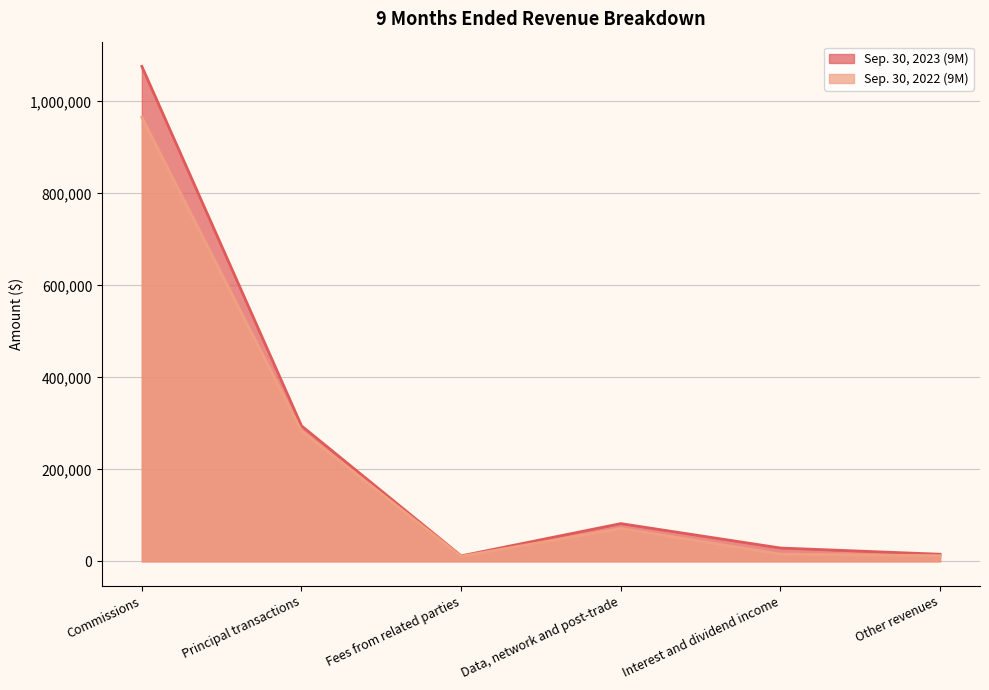

At which label is Sep. 30, 2022 (9M) closest to 488237?

Principal transactions